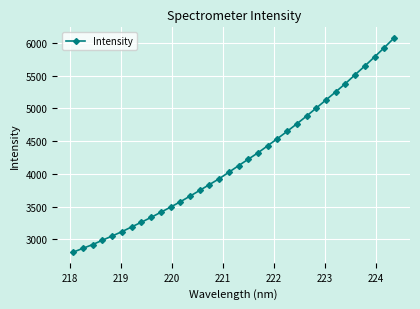

What is the smallest value displayed?

2806.1